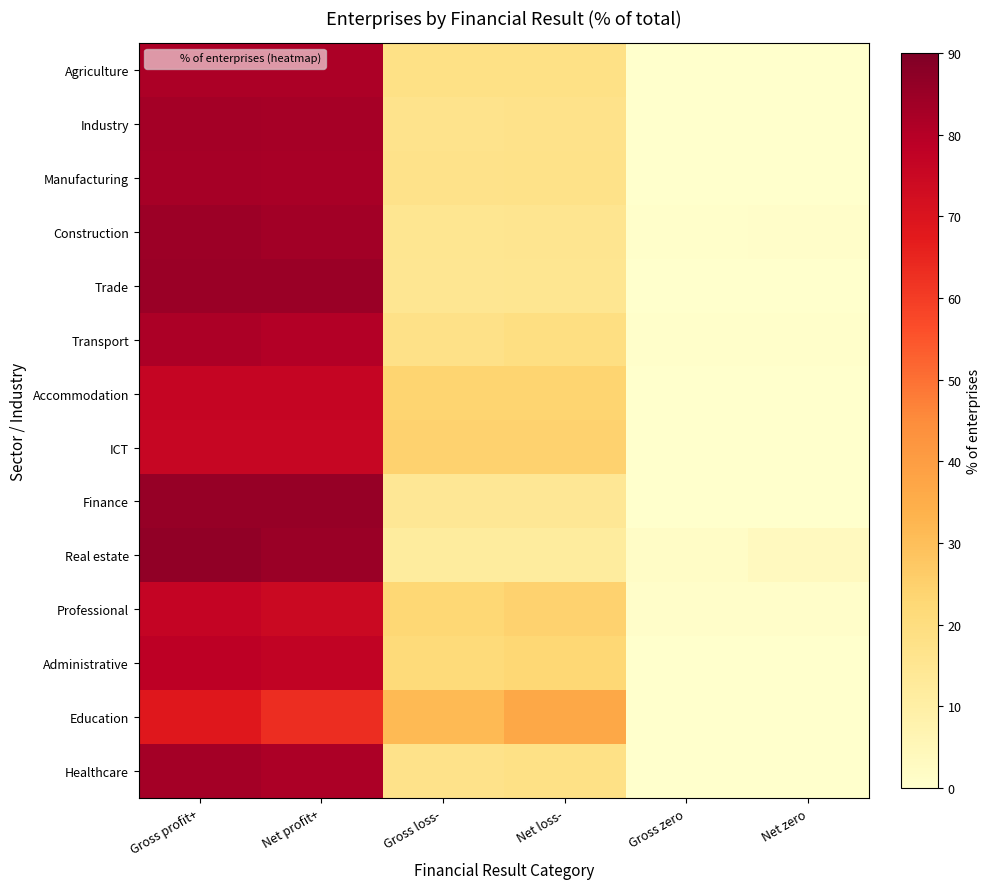

Rank the series by their maximum value, from highest to lowest.

Real estate, Finance, Trade, Construction, Industry, Healthcare, Manufacturing, Agriculture, Transport, Administrative, Professional, Accommodation, ICT, Education